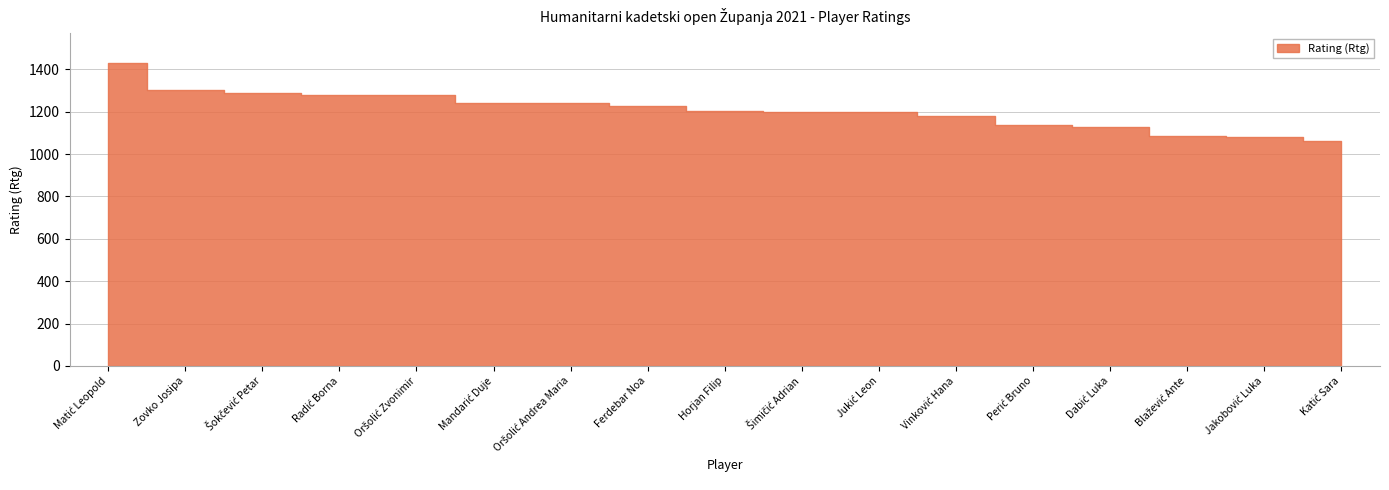

Where does the data first go above 1204?

Matić Leopold